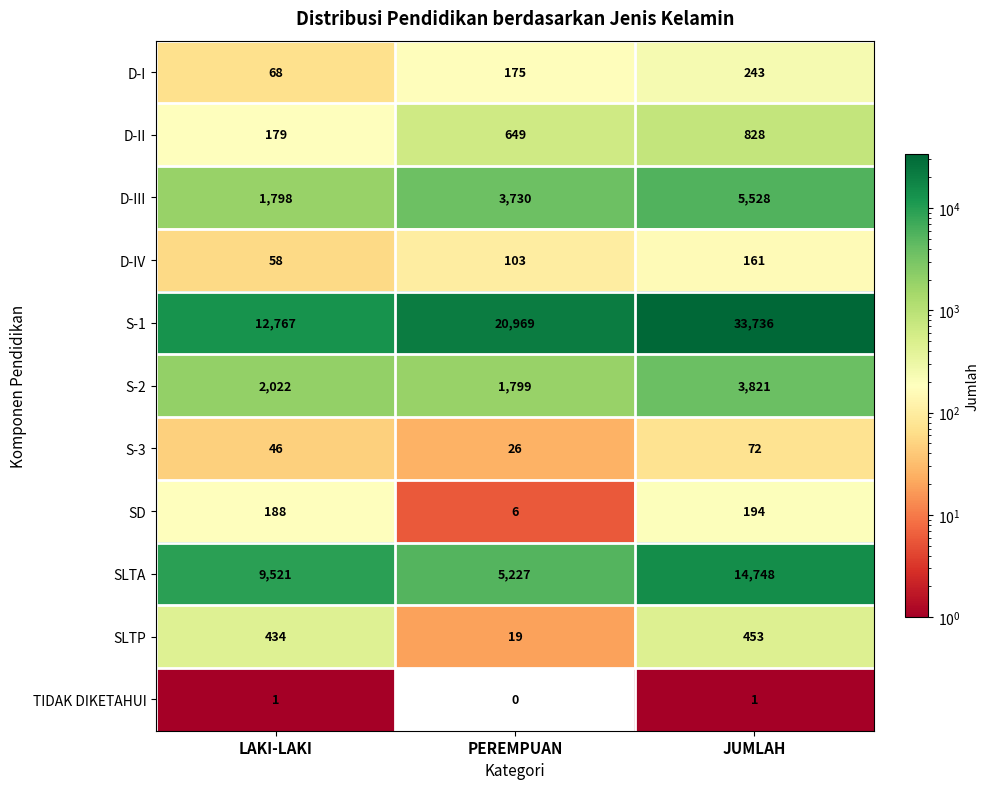

At which category is the sum across all series the highest?

JUMLAH